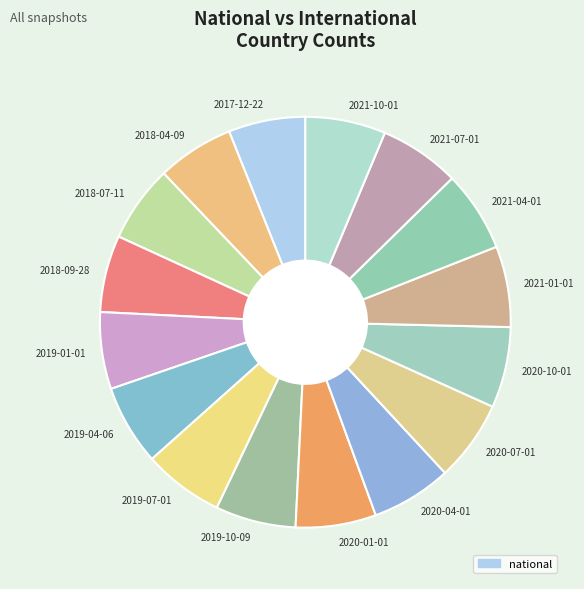

Do 2019-07-01 and 2017-12-22 together represent more than half of the pie?

No